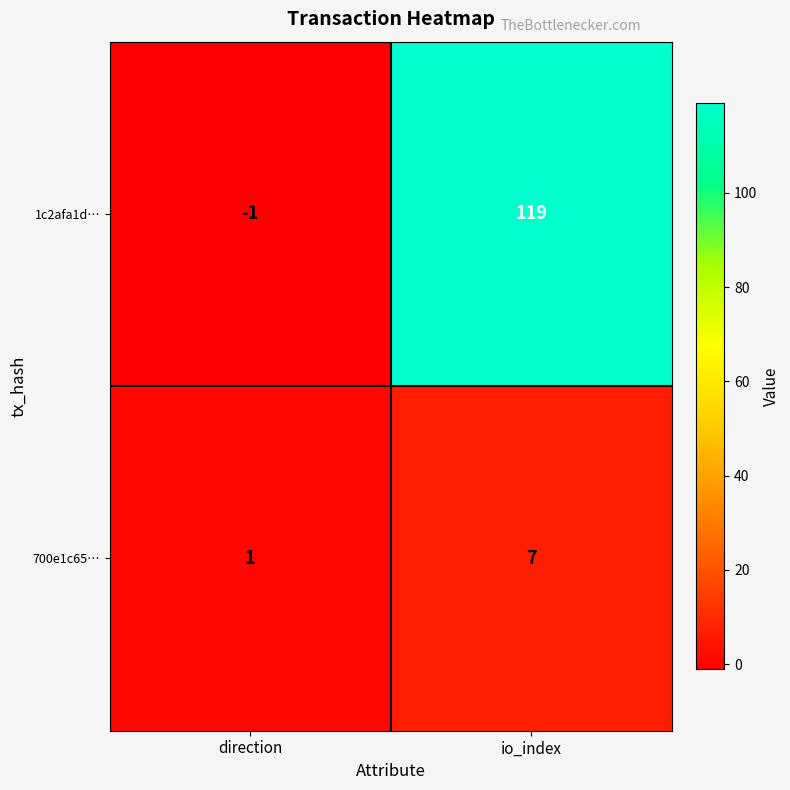

Rank the series at direction from lowest to highest value.

1c2afa1d…, 700e1c65…